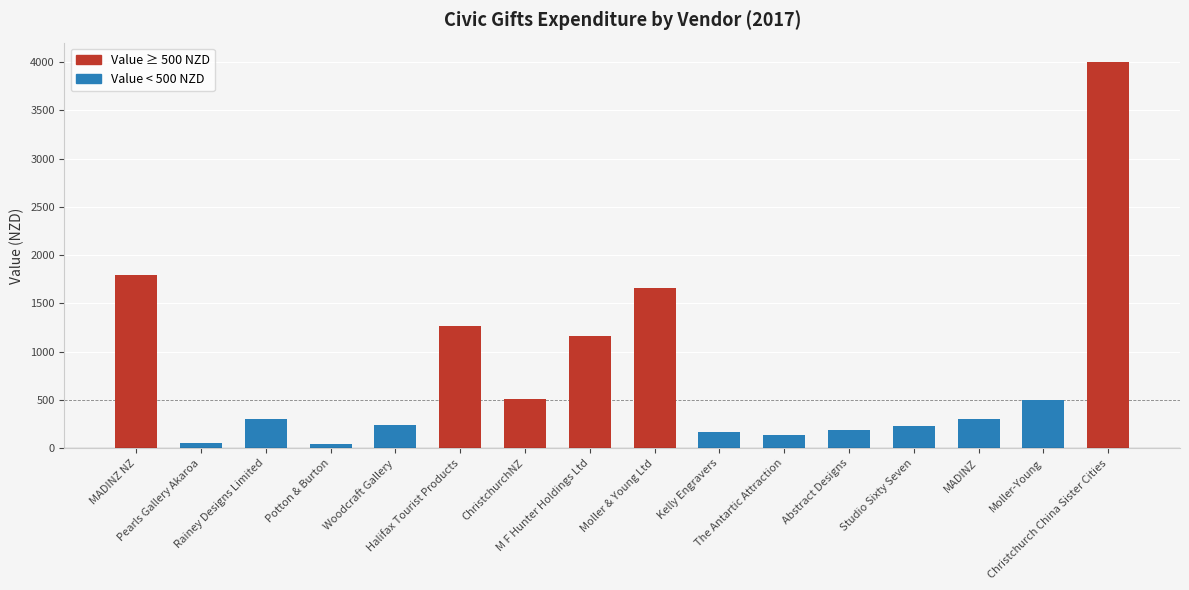

At which label is the value closest to 2021?

MADINZ NZ